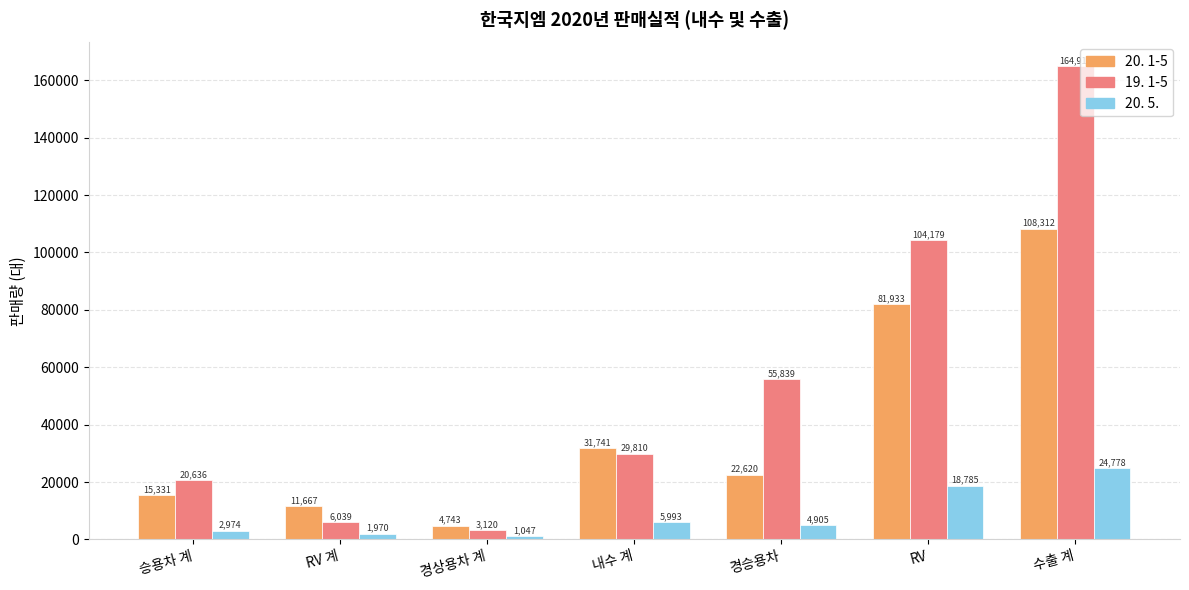

Reading left to right, list all the values displayed in this chart.

20. 1-5: 15331	11667	4743	31741	22620	81933	108312
19. 1-5: 20636	6039	3120	29810	55839	104179	164911
20. 5.: 2974	1970	1047	5993	4905	18785	24778